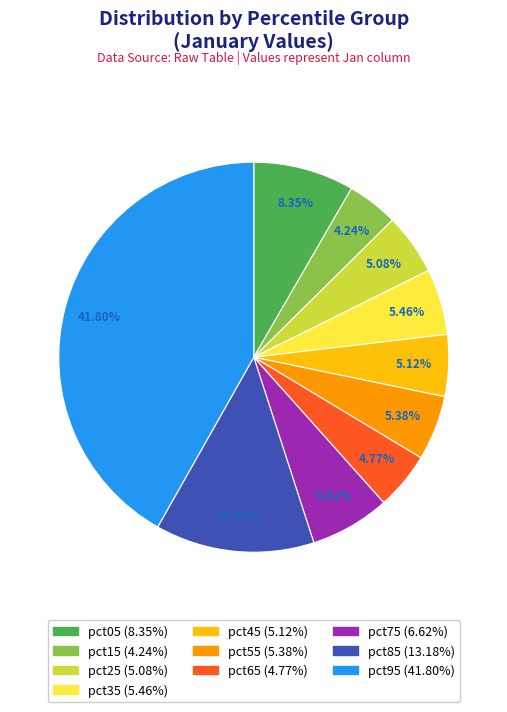

How many segments does this pie chart have?

10